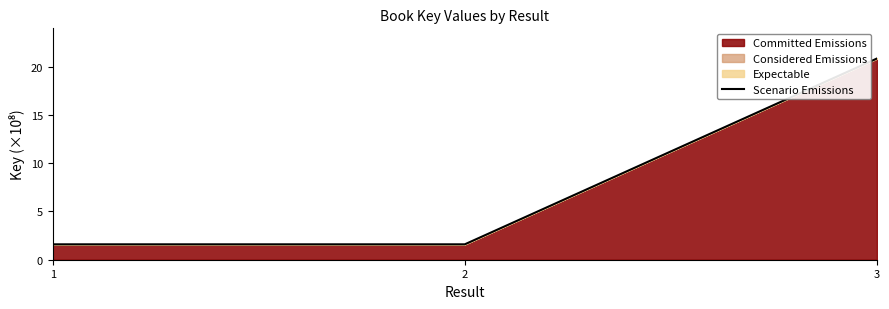

Count the number of data series in this chart.

1